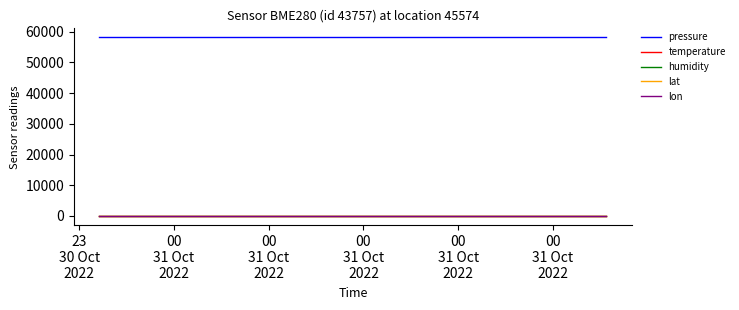

True or false: temperature and pressure intersect in this chart.

False